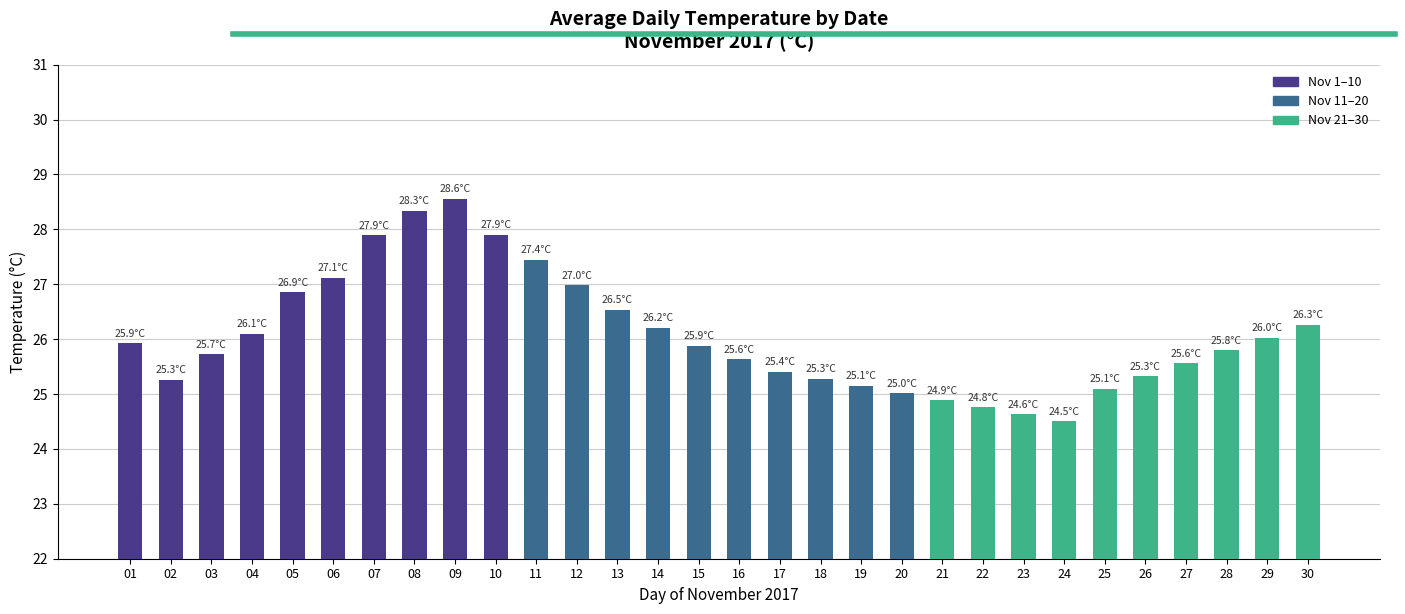

How many categories are shown in the chart?

30